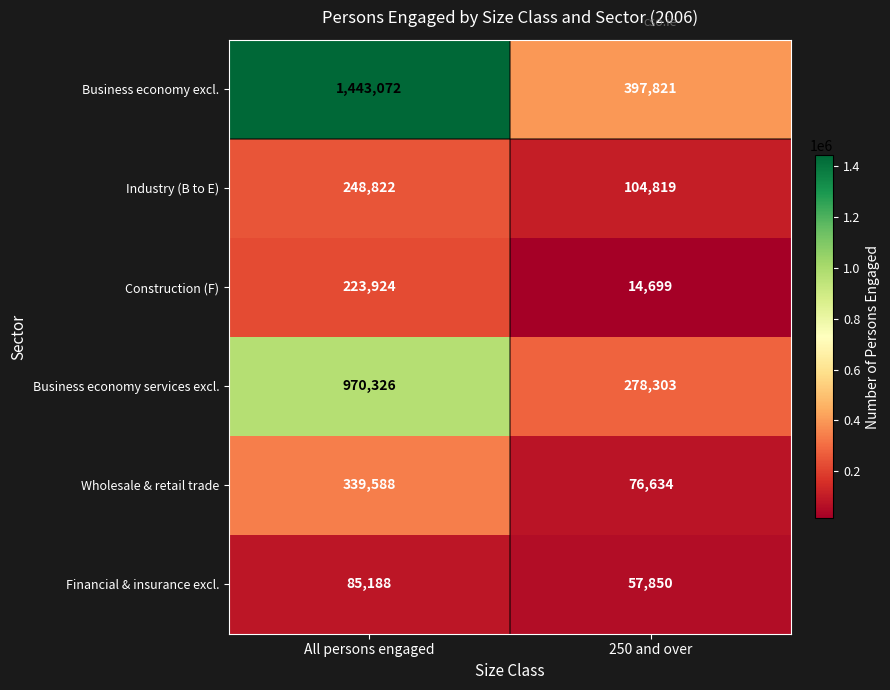

What is the difference between the maximum and minimum values in the Financial & insurance excl. series?

27338